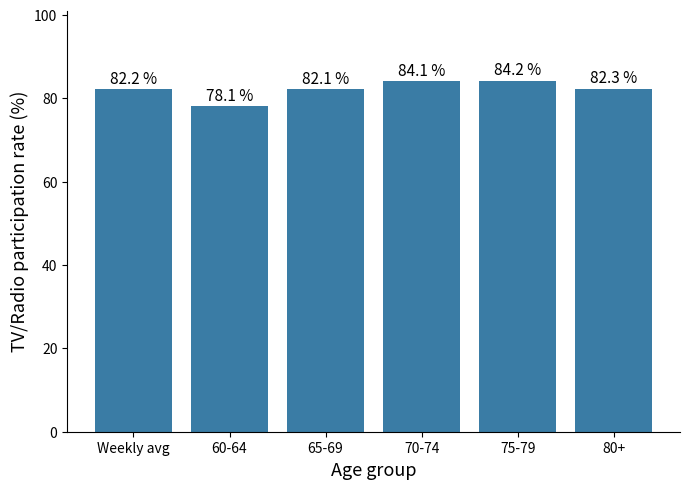

Which category has the highest value across all series?

75-79